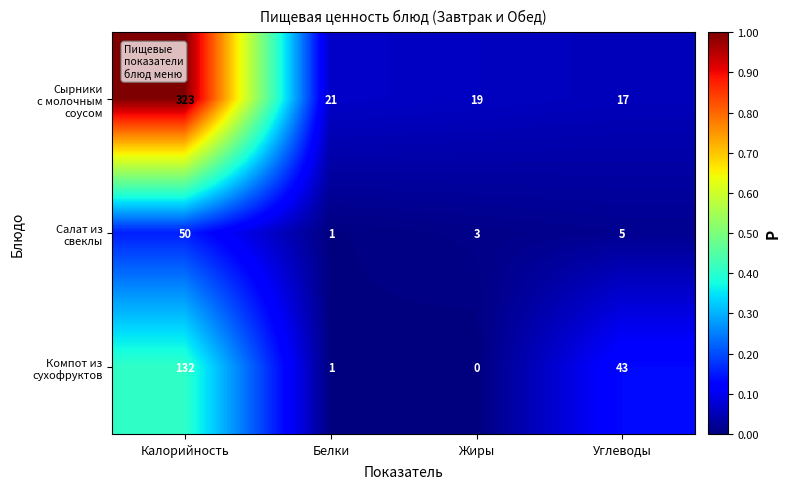

Count the number of categories in the chart.

4